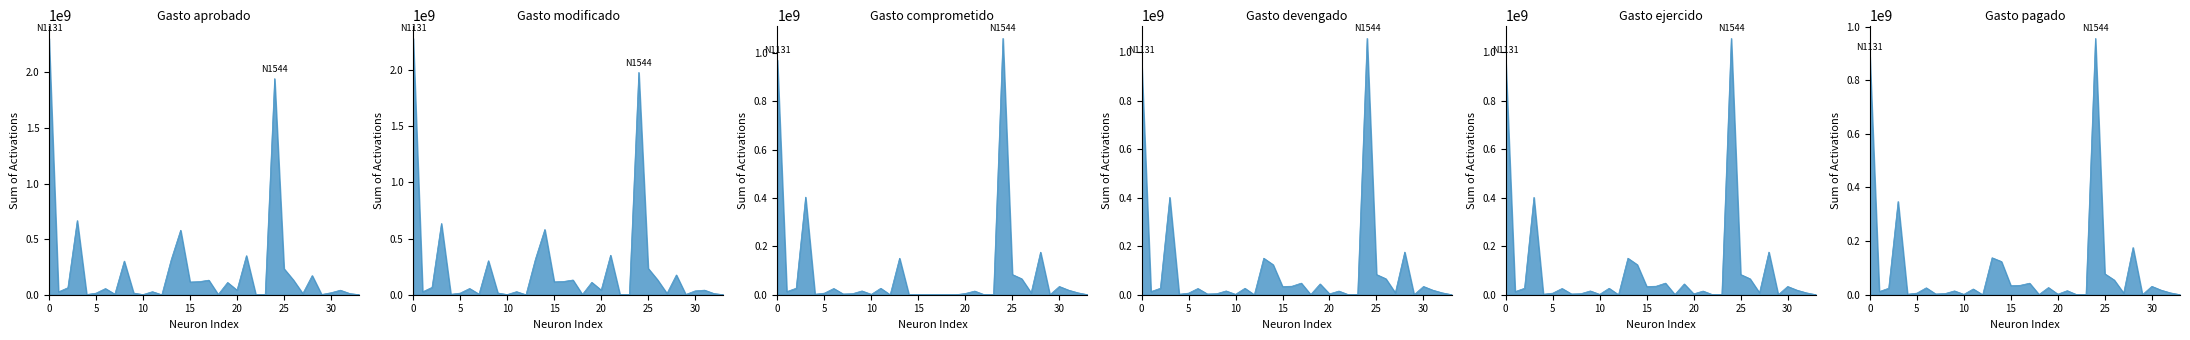

What is the maximum value shown in the chart?

2306872740